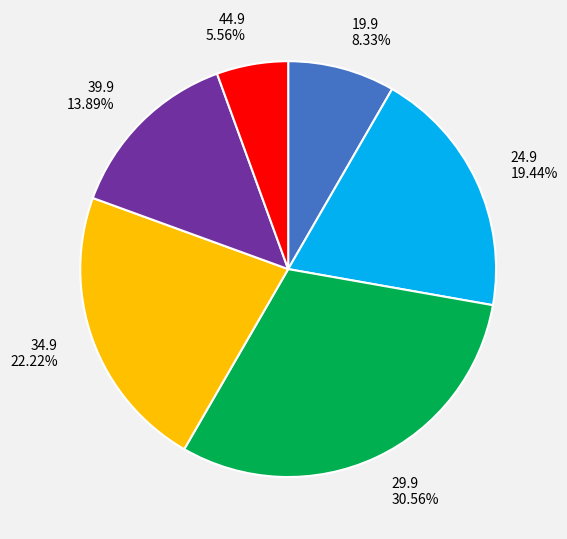

What is the total percentage of 39.9 and 24.9?

33.3%